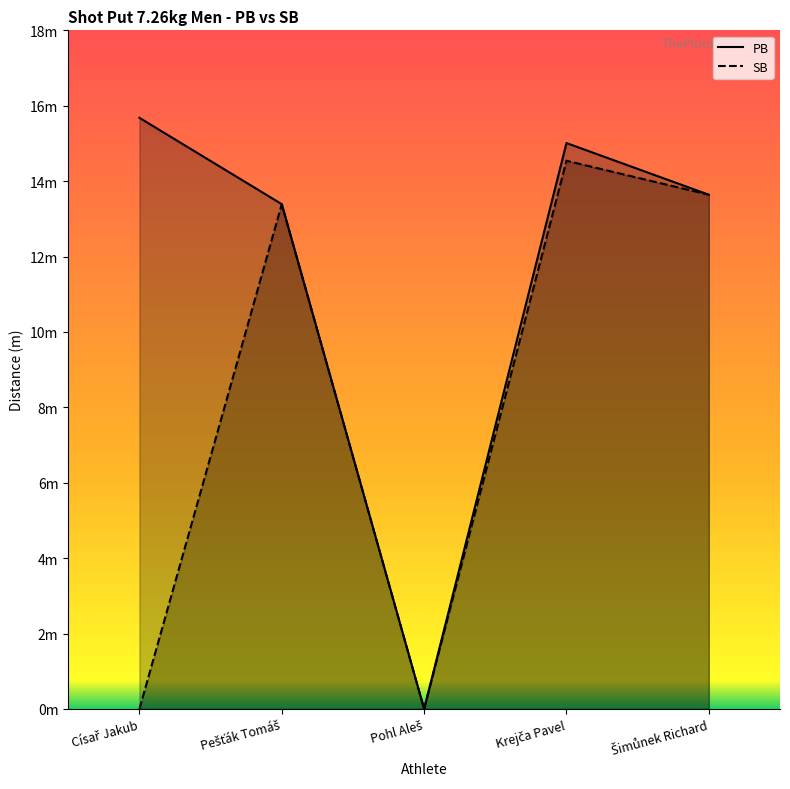

How many data points does each series have?

5